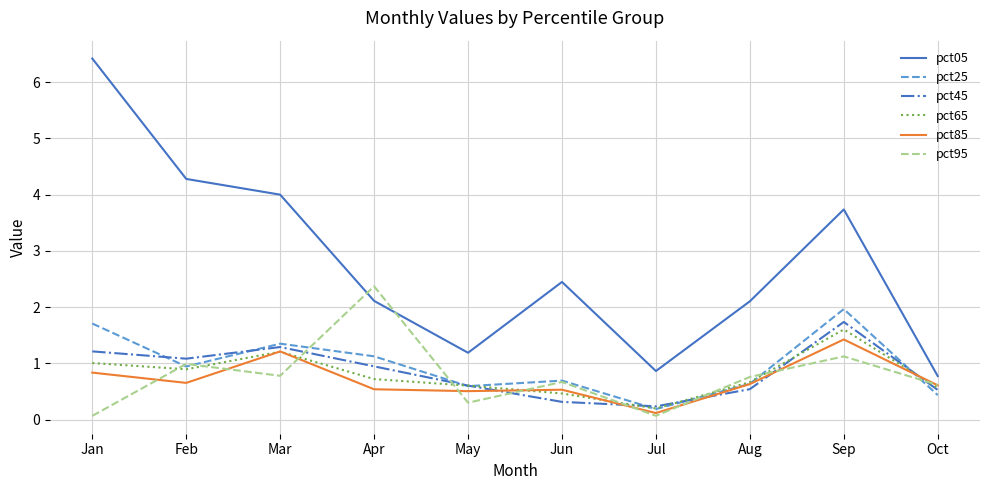

Is the value of pct05 at Mar greater than the value of pct85 at Sep?

Yes